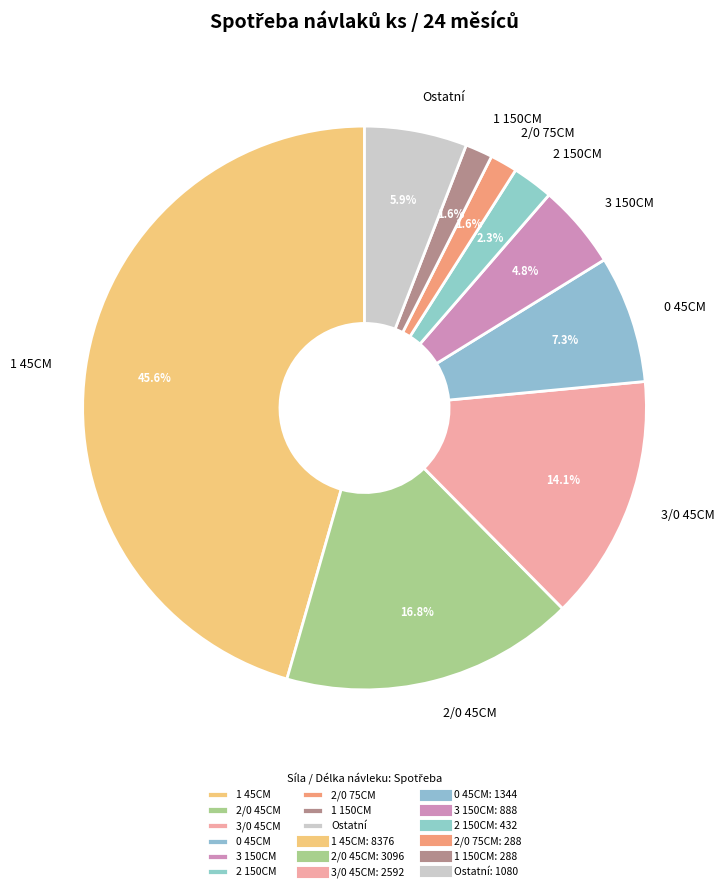

Is the sum of Ostatní and 3 150CM greater than half?

No